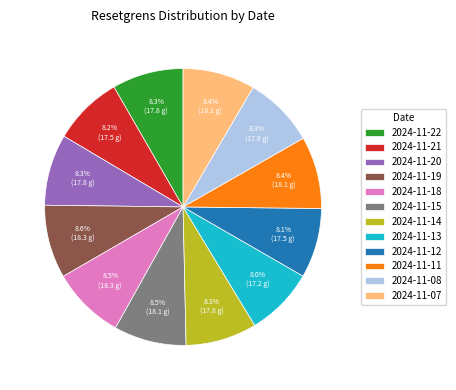

Does 2024-11-13 represent more than half of the total?

No